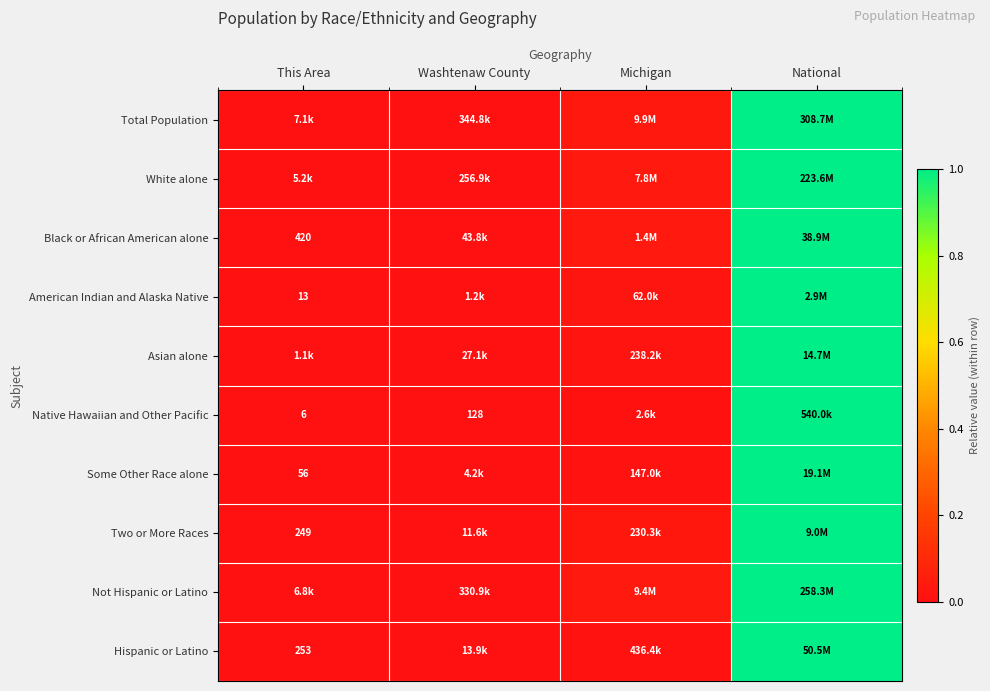

Rank the categories by American Indian and Alaska Native value from lowest to highest.

This Area, Washtenaw County, Michigan, National